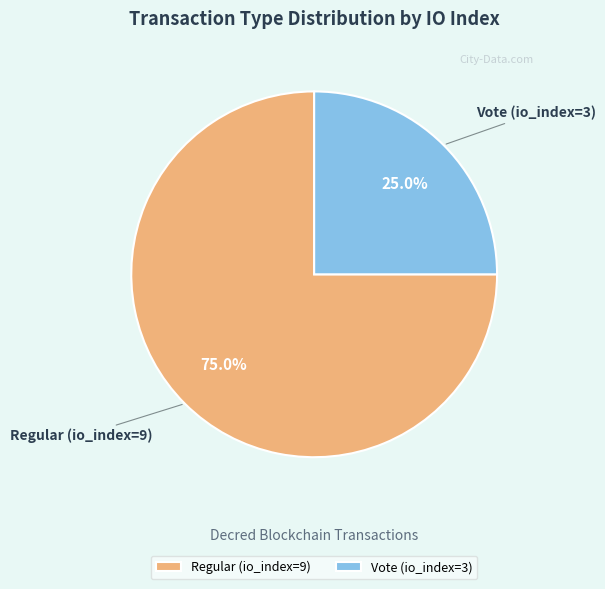

What is the smallest slice in the pie chart?

Vote (io_index=3)